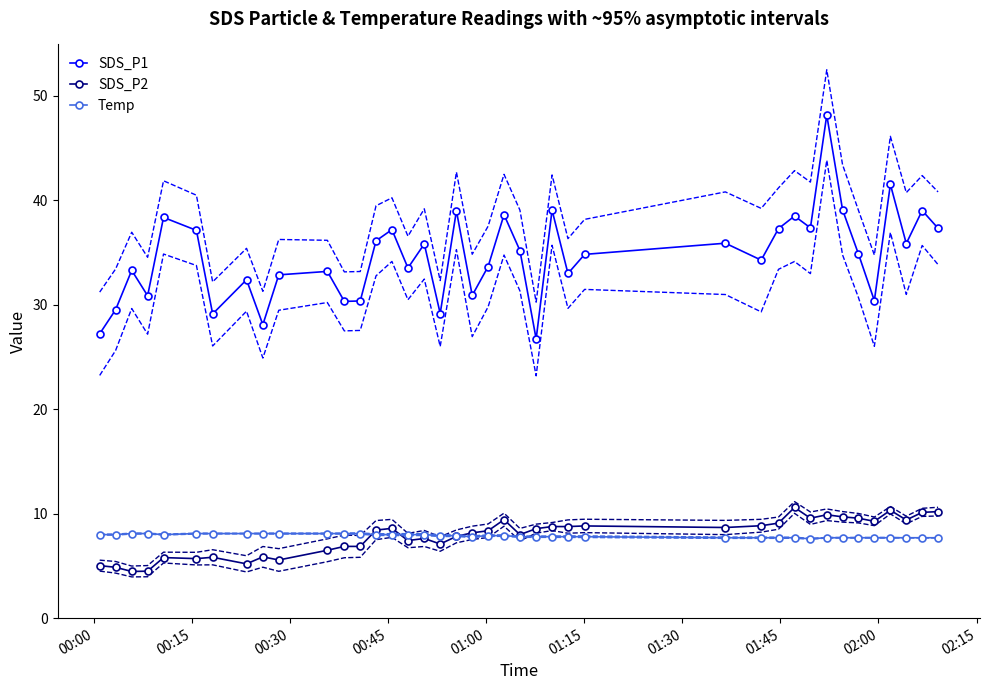

Which series has the widest spread of values?

SDS_P1